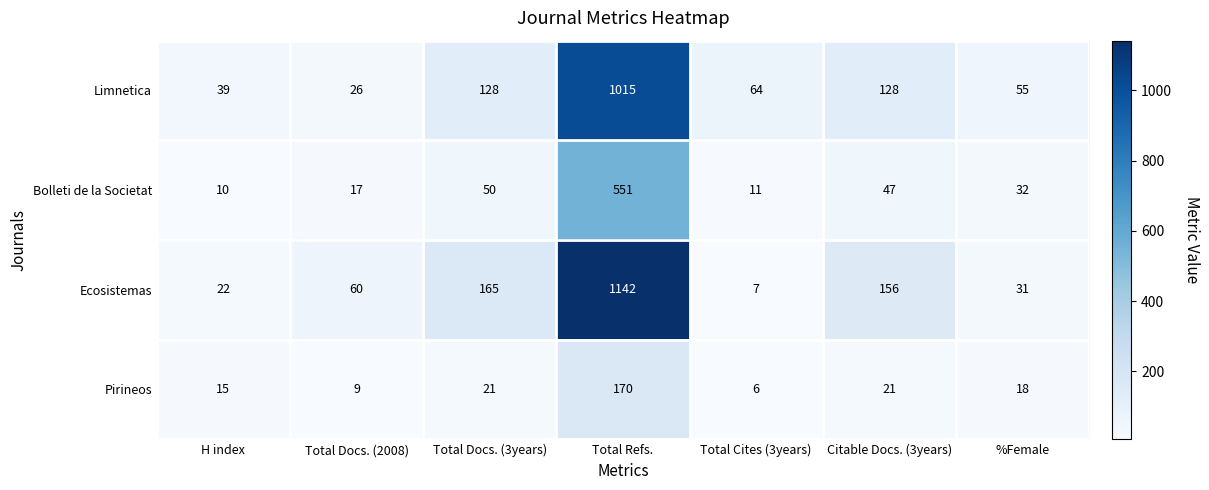

What is the total value across all series at H index?

86